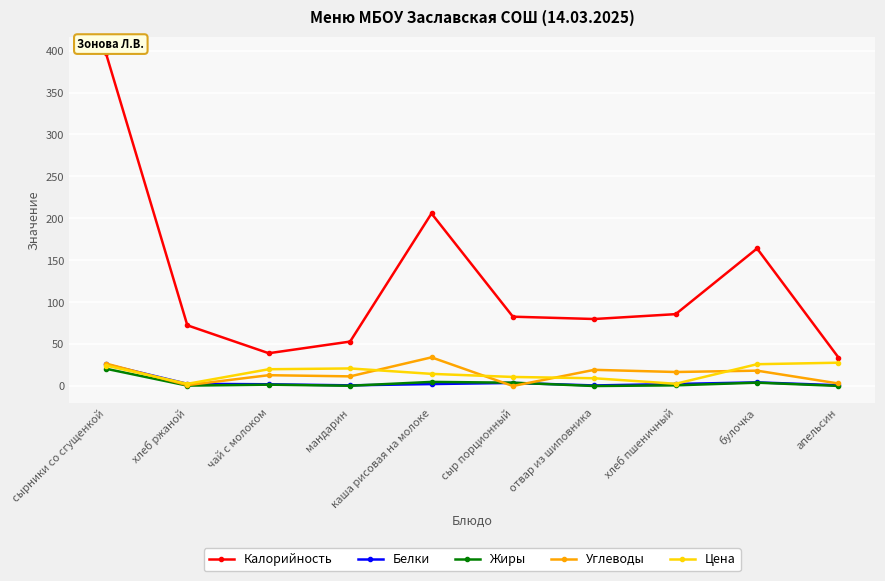

Where is Калорийность nearest to the value 215?

каша рисовая на молоке